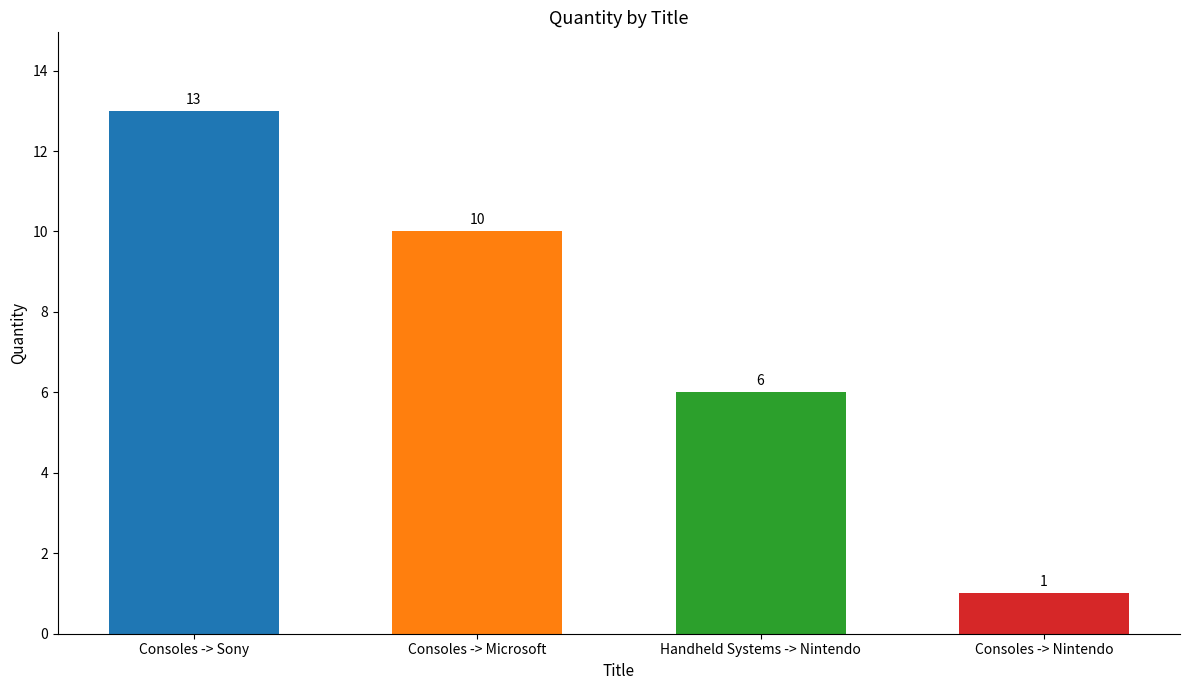

What is the label of the 3rd bar from the left?

Handheld Systems -> Nintendo